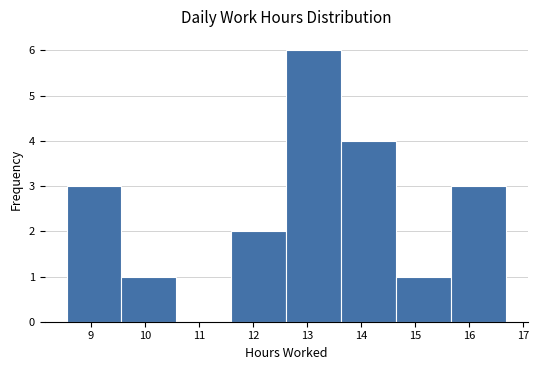

Over which range of the x-axis is the bar tallest?

12.6 to 13.6